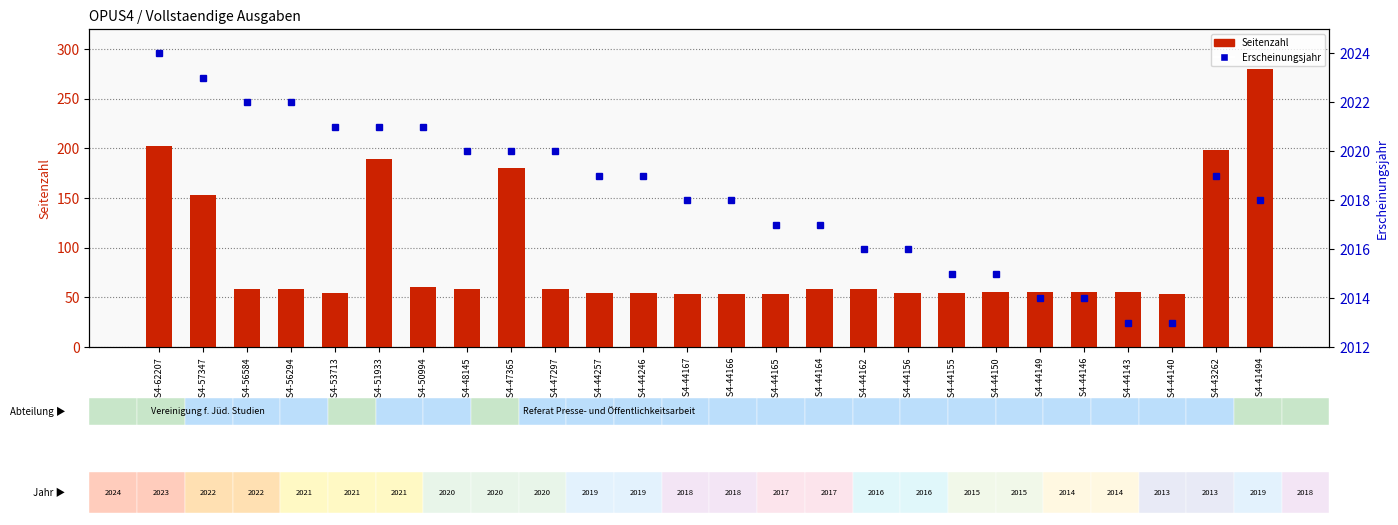

What is the approximate value of Seitenzahl at OPUS4-44146, to the nearest 50?

50